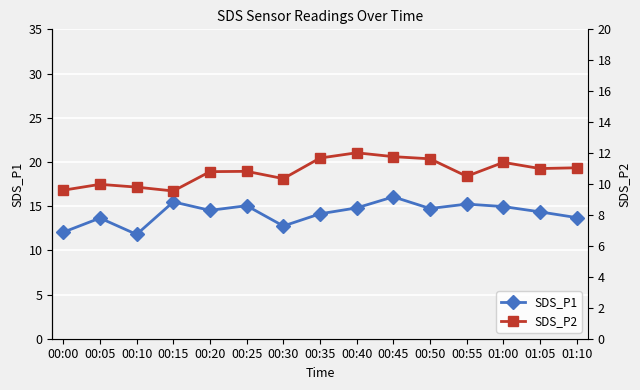

Reading left to right, transcribe all the data shown in this chart.

SDS_P1: 00:00=12.1	00:05=13.7	00:10=11.8	00:15=15.5	00:20=14.5	00:25=15.1	00:30=12.8	00:35=14.1	00:40=14.8	00:45=16.1	00:50=14.7	00:55=15.2	01:00=14.9	01:05=14.3	01:10=13.7
SDS_P2: 00:00=9.6	00:05=10.0	00:10=9.8	00:15=9.6	00:20=10.8	00:25=10.8	00:30=10.3	00:35=11.7	00:40=12.0	00:45=11.8	00:50=11.6	00:55=10.5	01:00=11.4	01:05=11.0	01:10=11.1